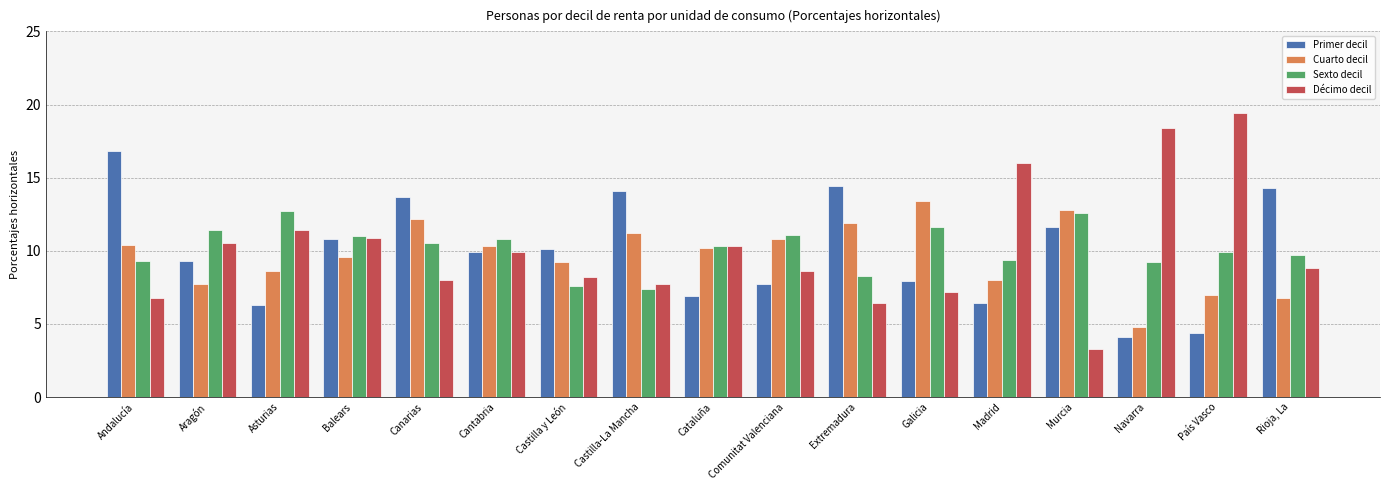

Are the bars horizontal?

No